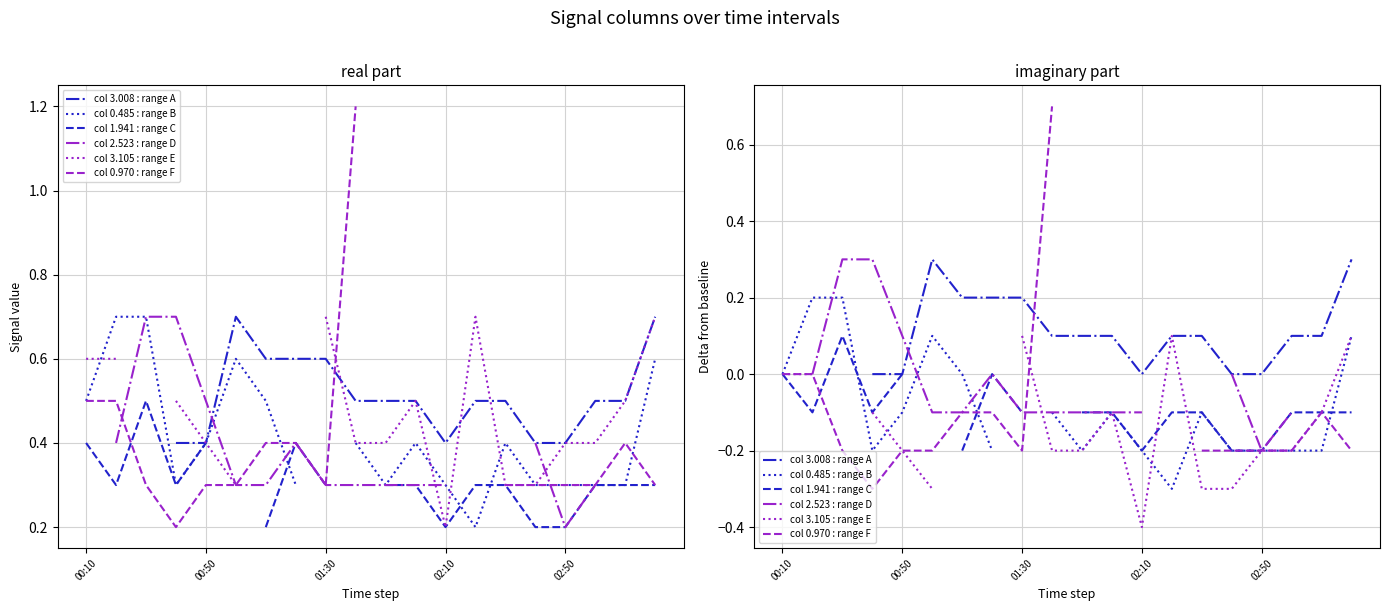

What is the difference between the highest and lowest values at 14?

0.4